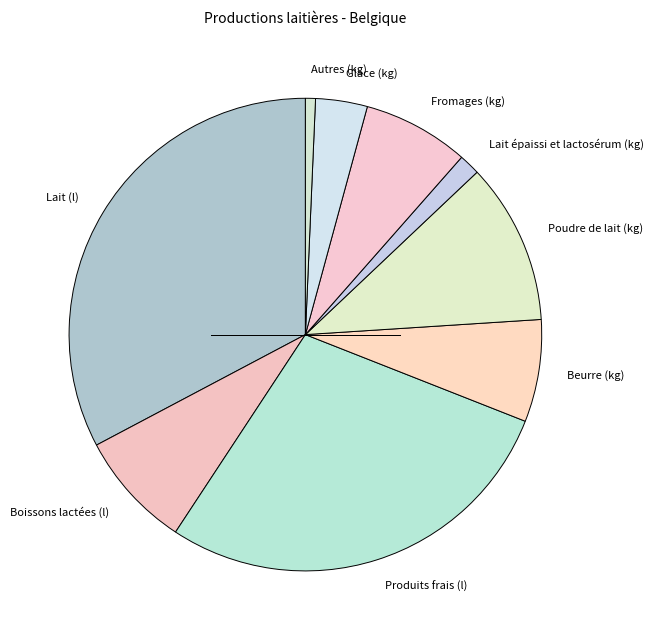

Count the number of slices in the pie.

9